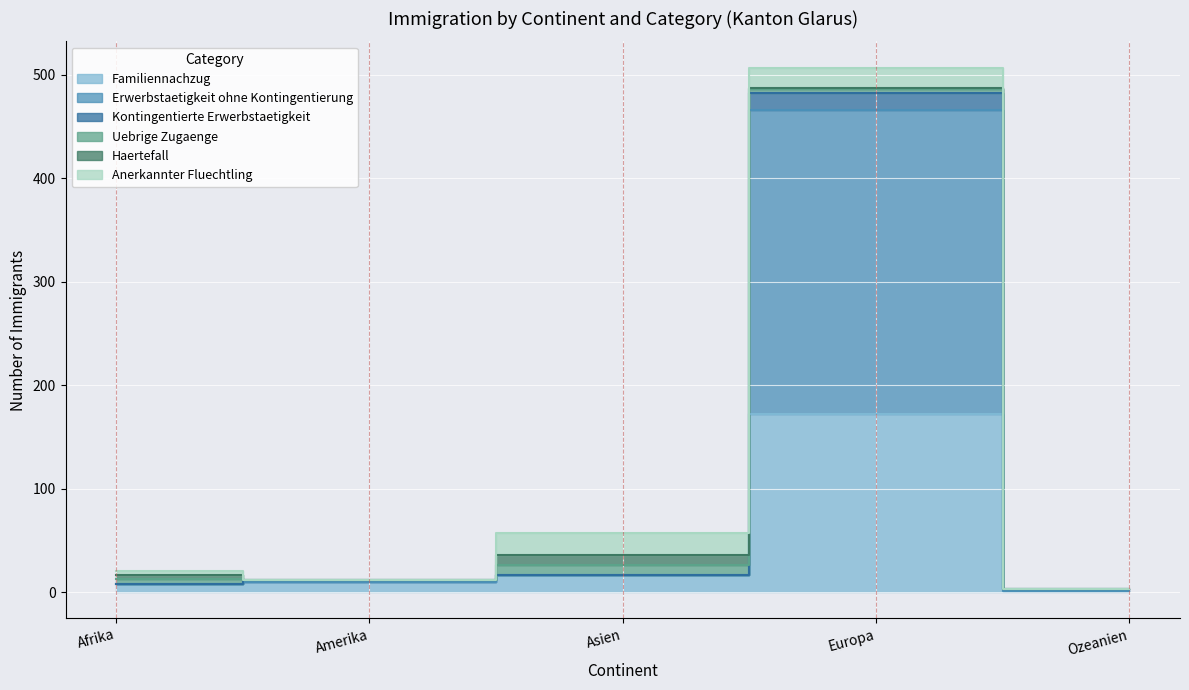

At which category does Familiennachzug reach its first local peak?

Europa